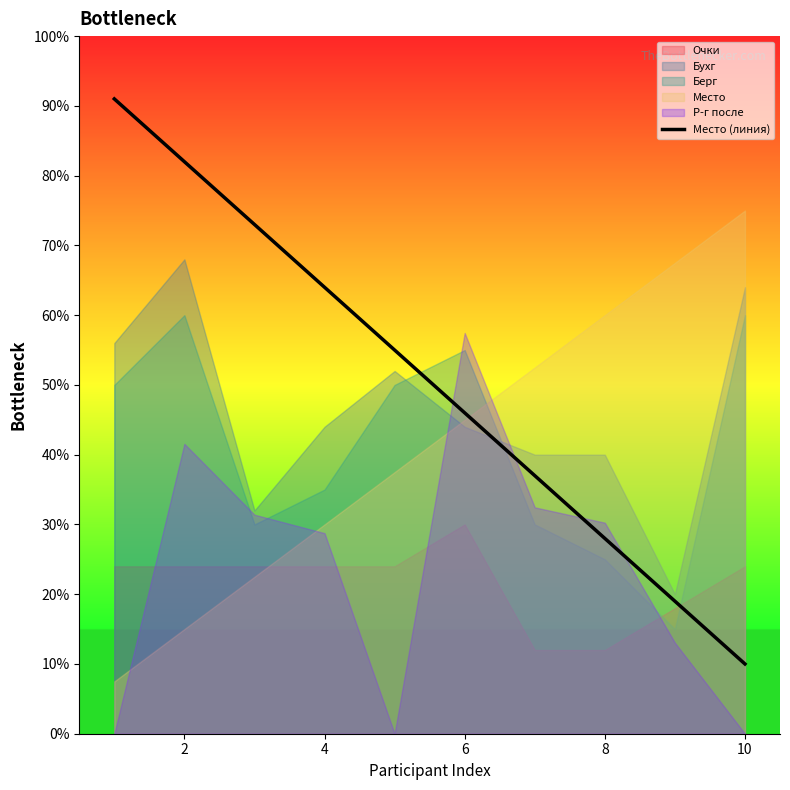

Count the number of categories in the chart.

10